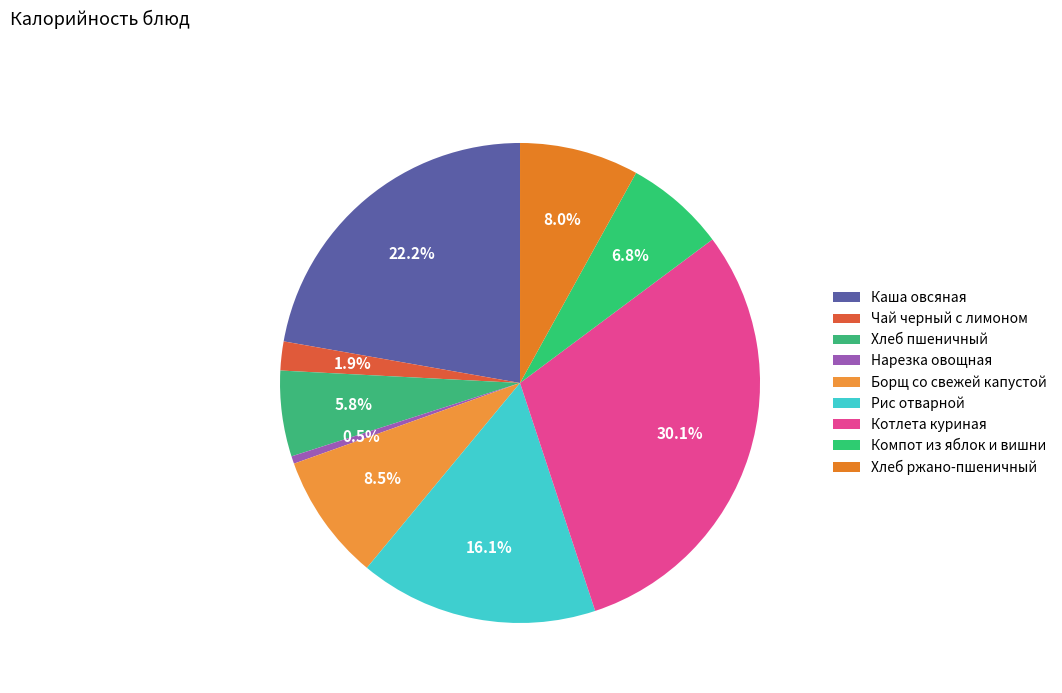

How much of the chart is everything except Компот из яблок и вишни?

93.2%